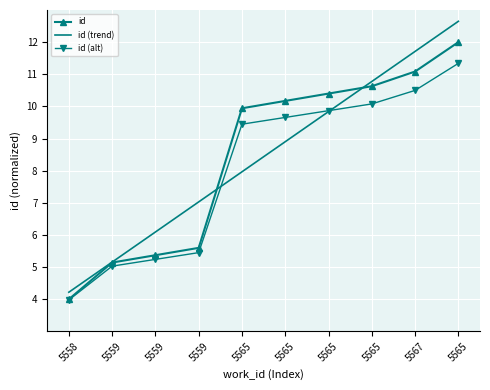

How many times do id (trend) and id cross each other?

2